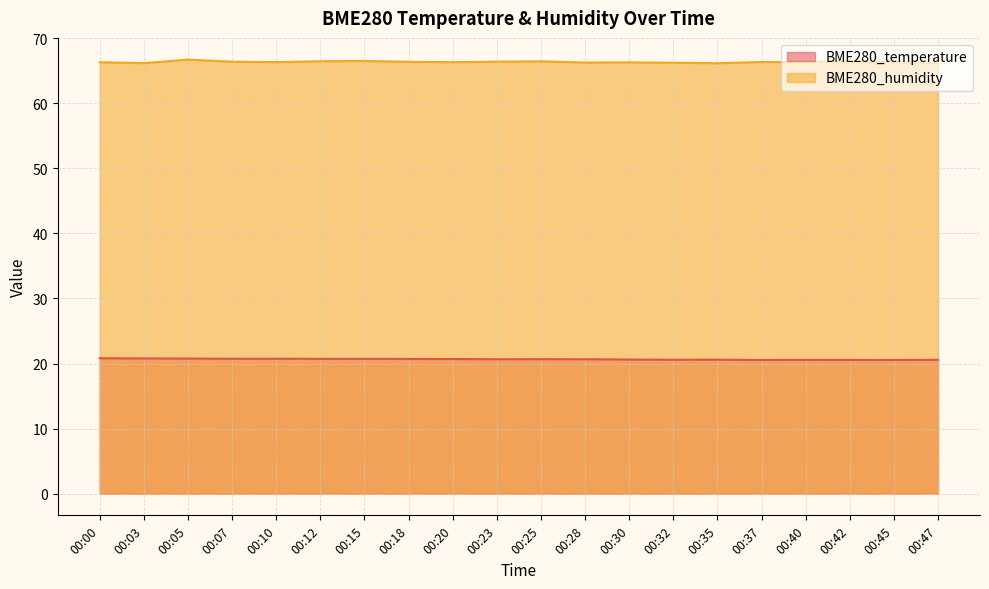

Rank the series at 00:32 from lowest to highest value.

BME280_temperature, BME280_humidity